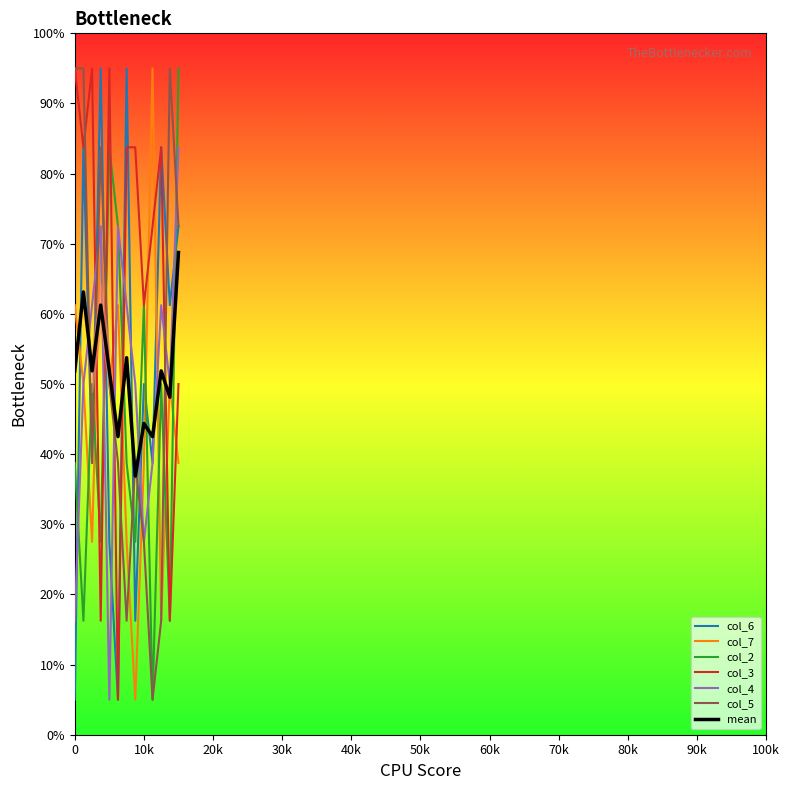

True or false: col_2 and col_7 intersect in this chart.

True